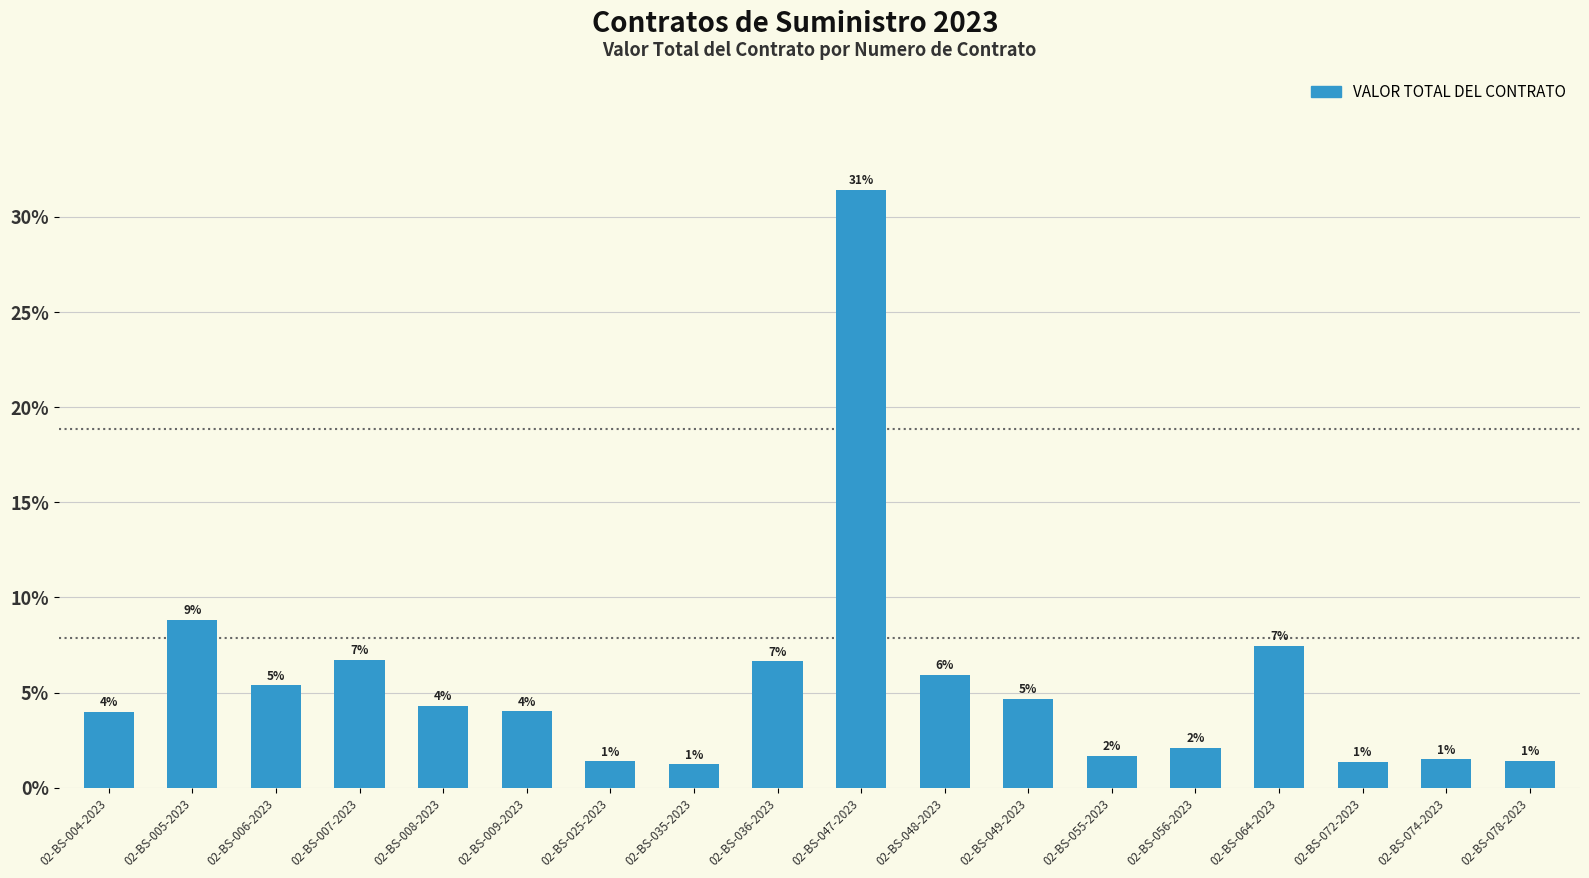

Between 02-BS-004-2023 and 02-BS-056-2023, which is larger?

02-BS-004-2023